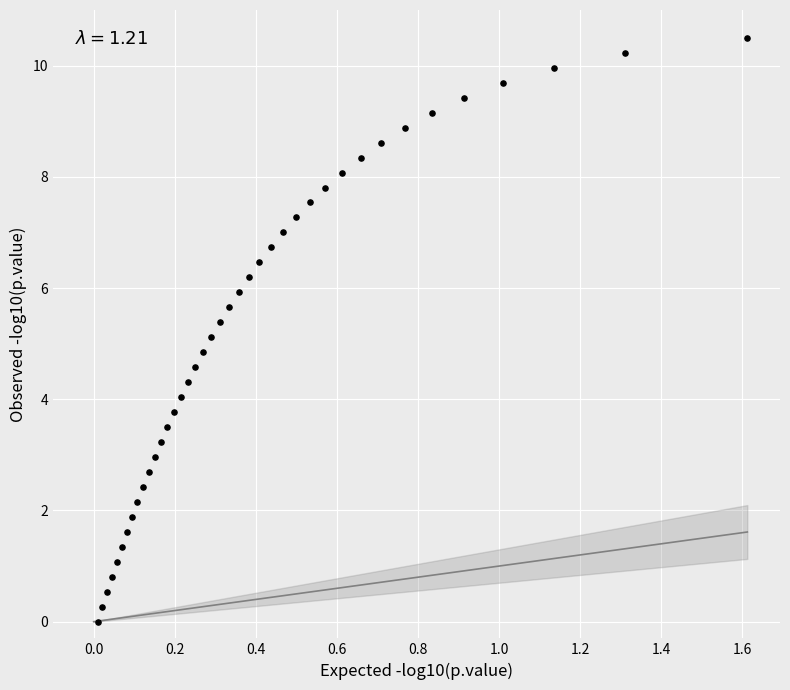

What is the range of Y values (max minus min)?

10.5